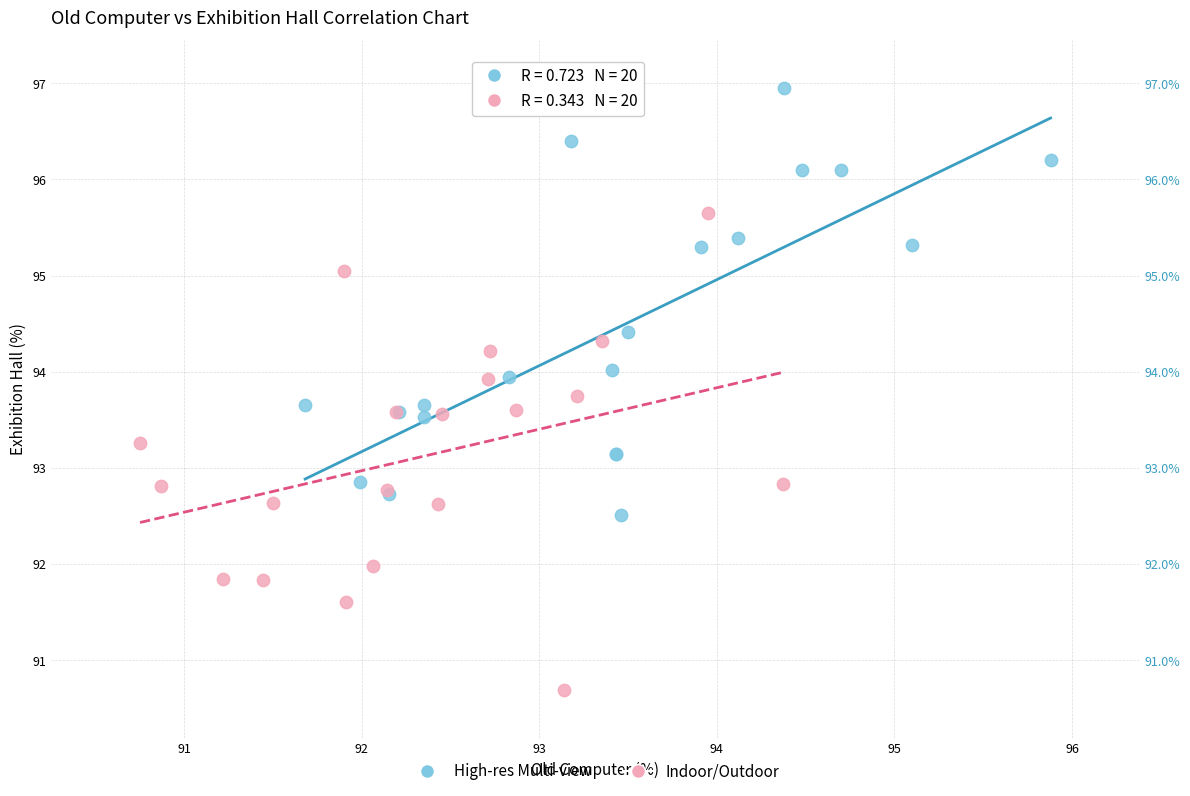

Which series contains the lowest Y value?

Indoor/Outdoor